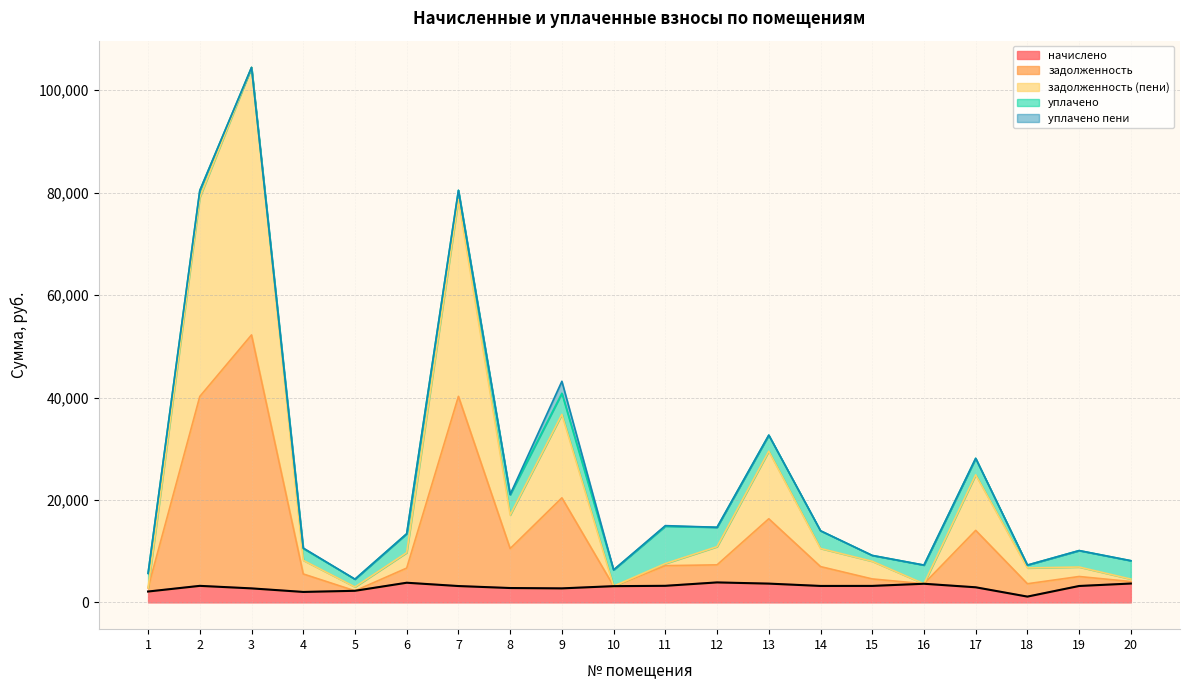

At which category is the sum across all series the highest?

3